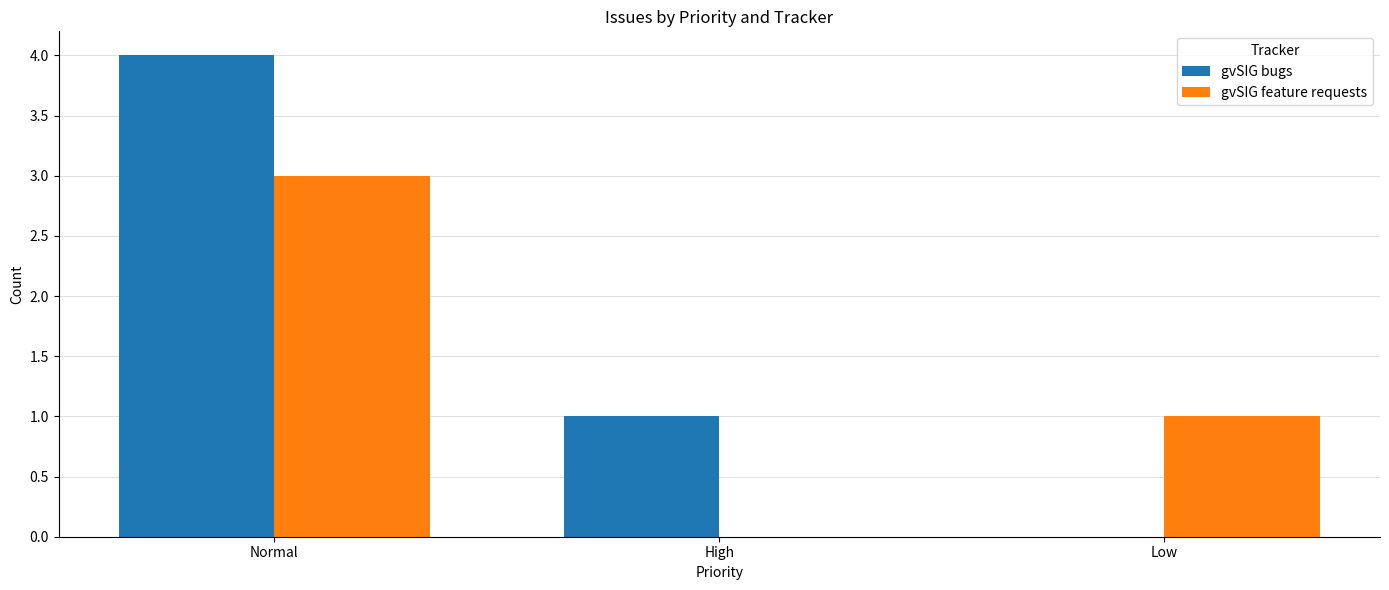

What is the difference between the gvSIG bugs values at Normal and High?

3